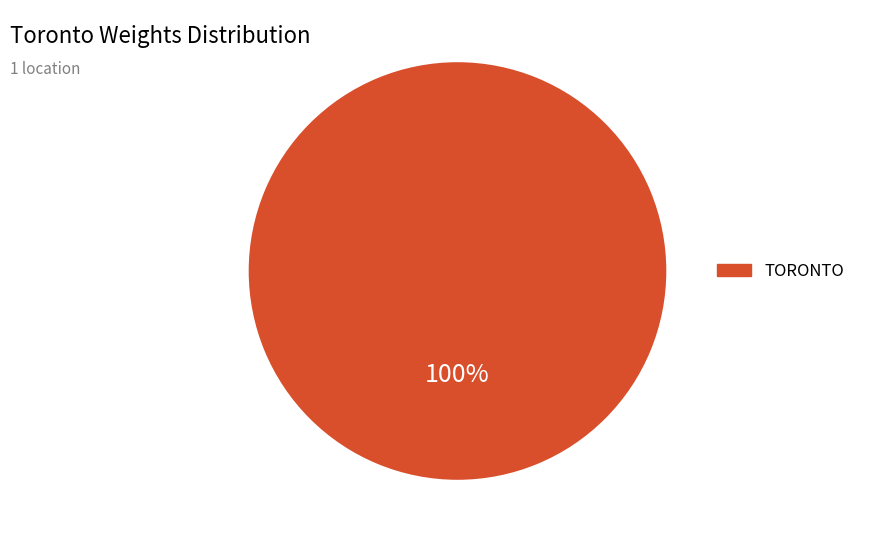

How many slices are in this pie chart?

1